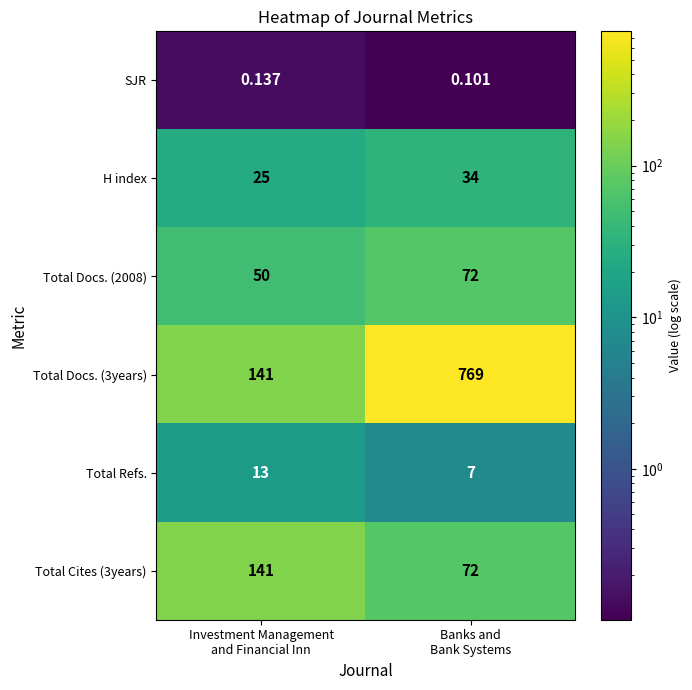

Which category has the highest value across all series?

Banks and
Bank Systems